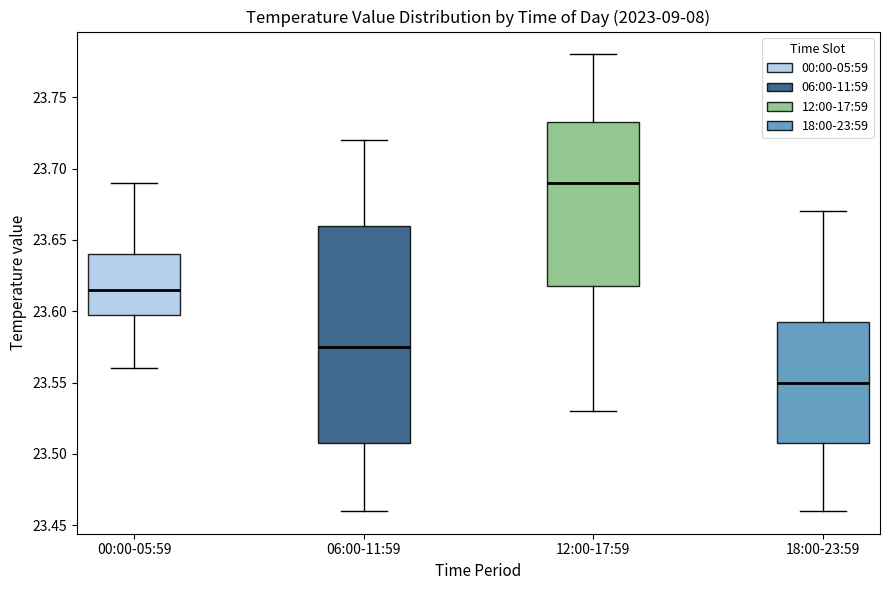

Reading left to right, transcribe this box plot: for each box, give where its median line is, the range the box spans, and where its two whiskers end, as read against the y-axis. The values are not printed on the chart, so give them approximately, as read against the axis.

00:00-05:59: median 23.615, box 23.600 to 23.640, whiskers 23.560 to 23.690
06:00-11:59: median 23.575, box 23.510 to 23.660, whiskers 23.460 to 23.720
12:00-17:59: median 23.690, box 23.620 to 23.735, whiskers 23.530 to 23.780
18:00-23:59: median 23.550, box 23.510 to 23.595, whiskers 23.460 to 23.670